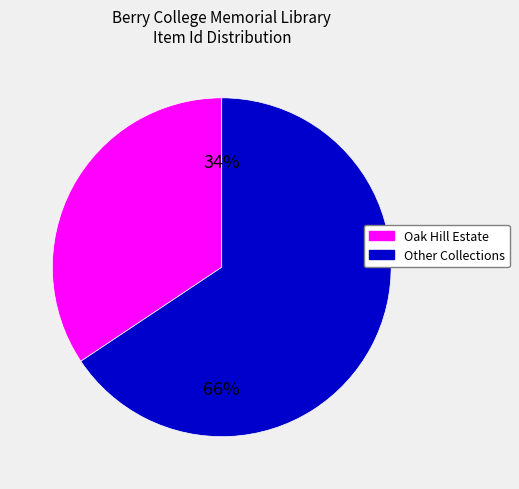

Count the number of slices in the pie.

2